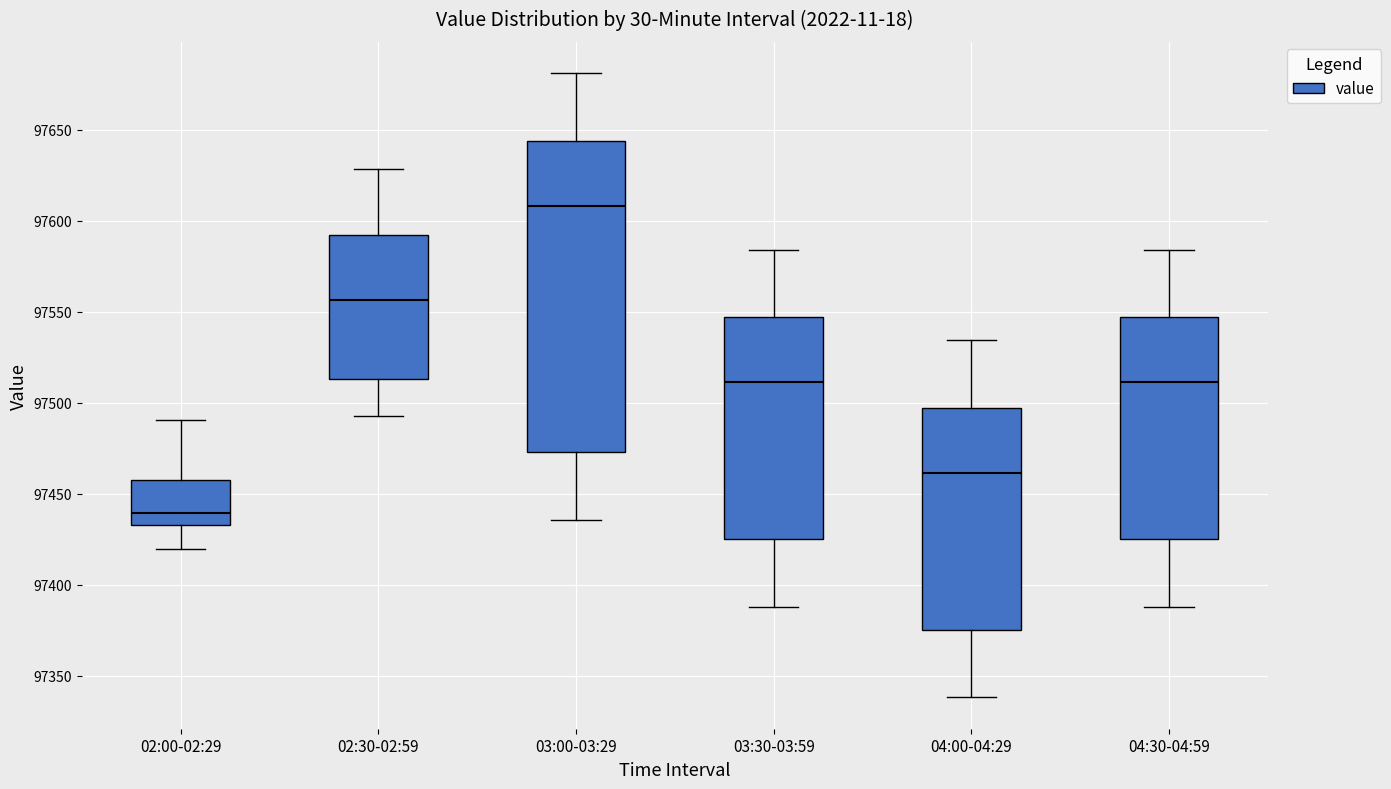

Where is the upper edge of the box for 04:00-04:29 on the y-axis? The values are not printed on the chart, so give them approximately, as read against the axis.

97495